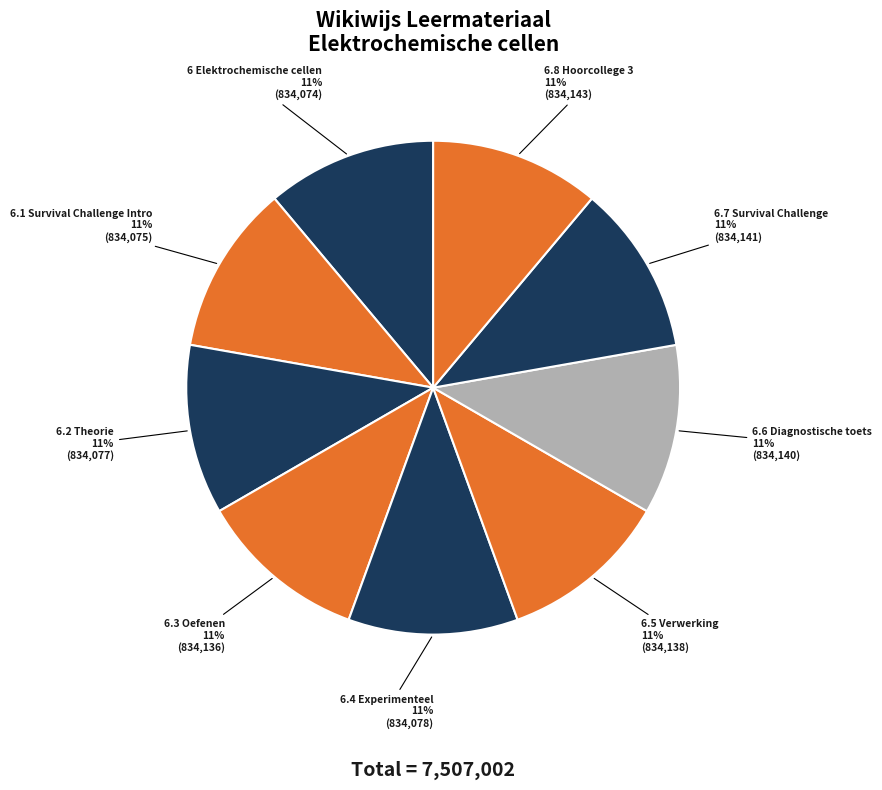

What is the ratio of the value at 6.8 Hoorcollege 3 to the value at 6.1 Survival Challenge Intro?

1.0